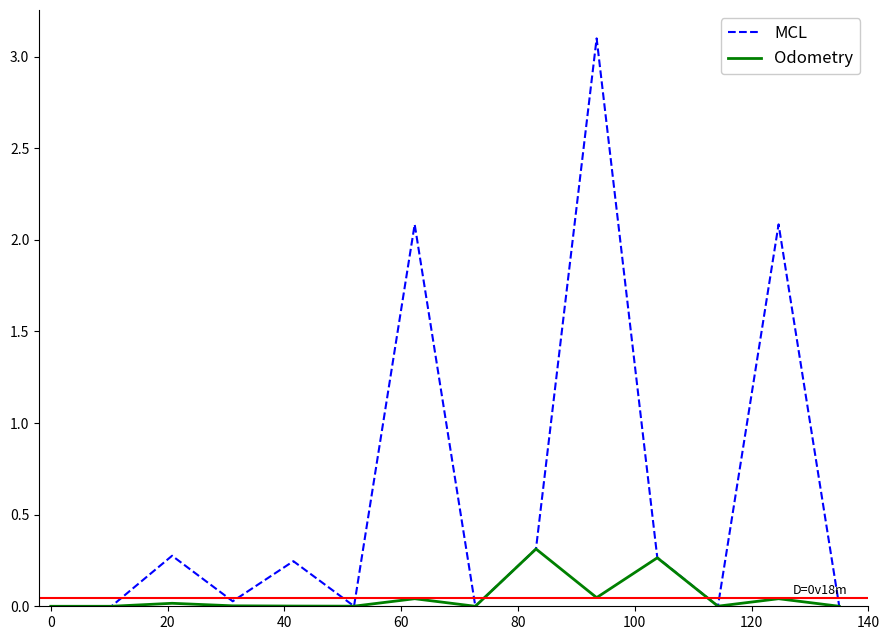

How many categories are shown in the chart?

14